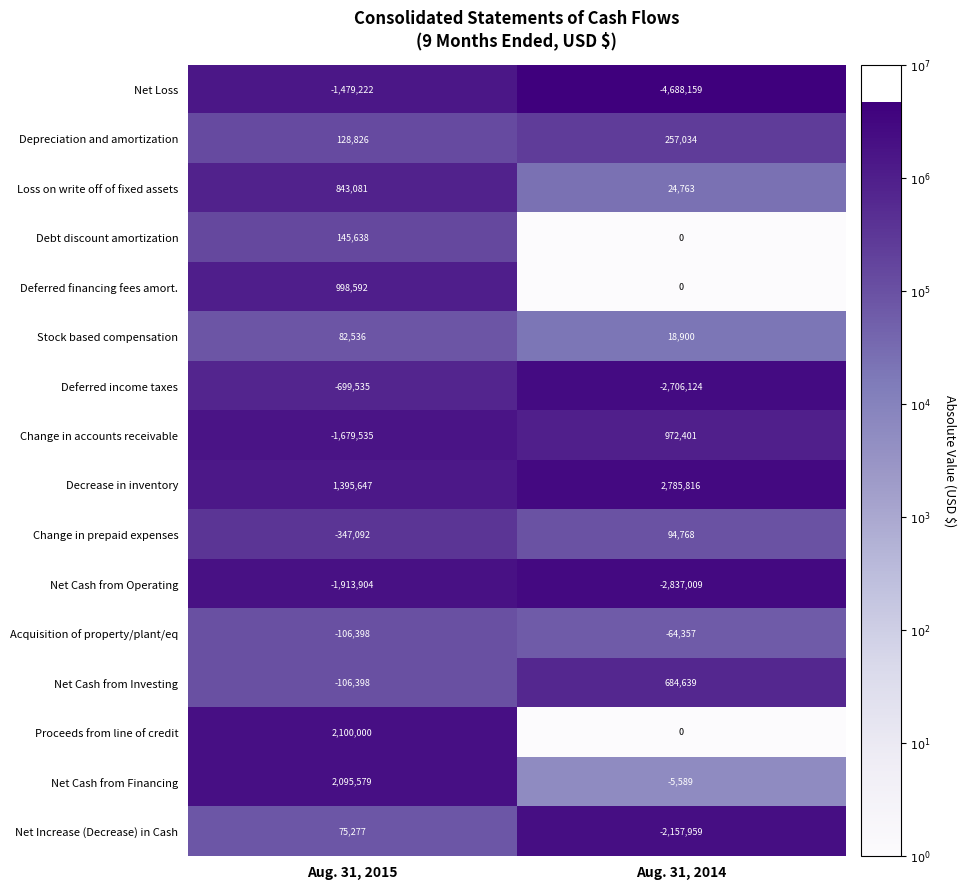

What is the sum of the Proceeds from line of credit values at Aug. 31, 2014 and Aug. 31, 2015?

2100000